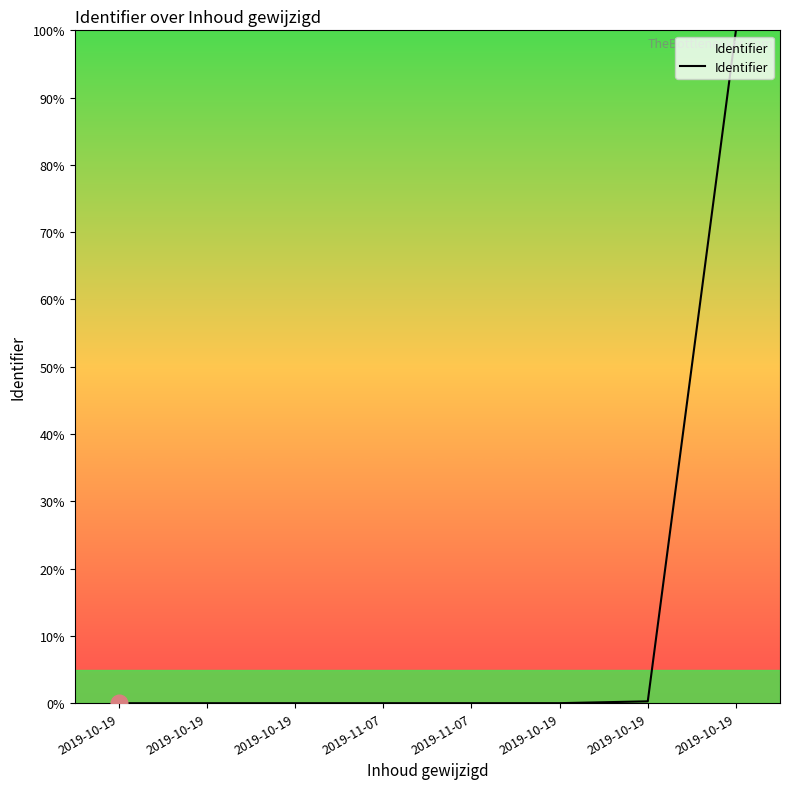

Is this an area chart (filled region under the line)?

No